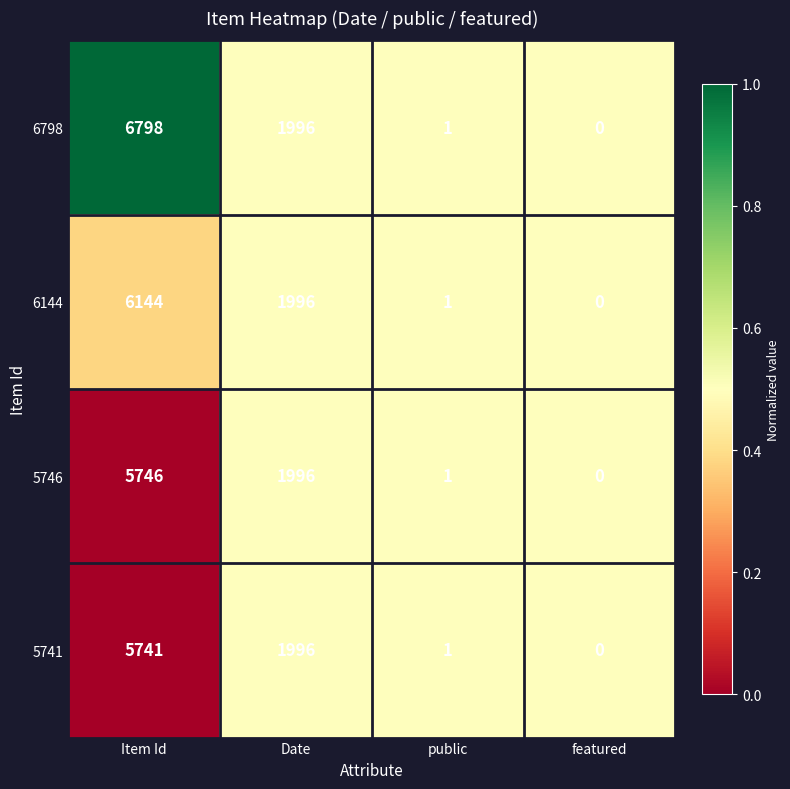

Count the number of data series in this chart.

4